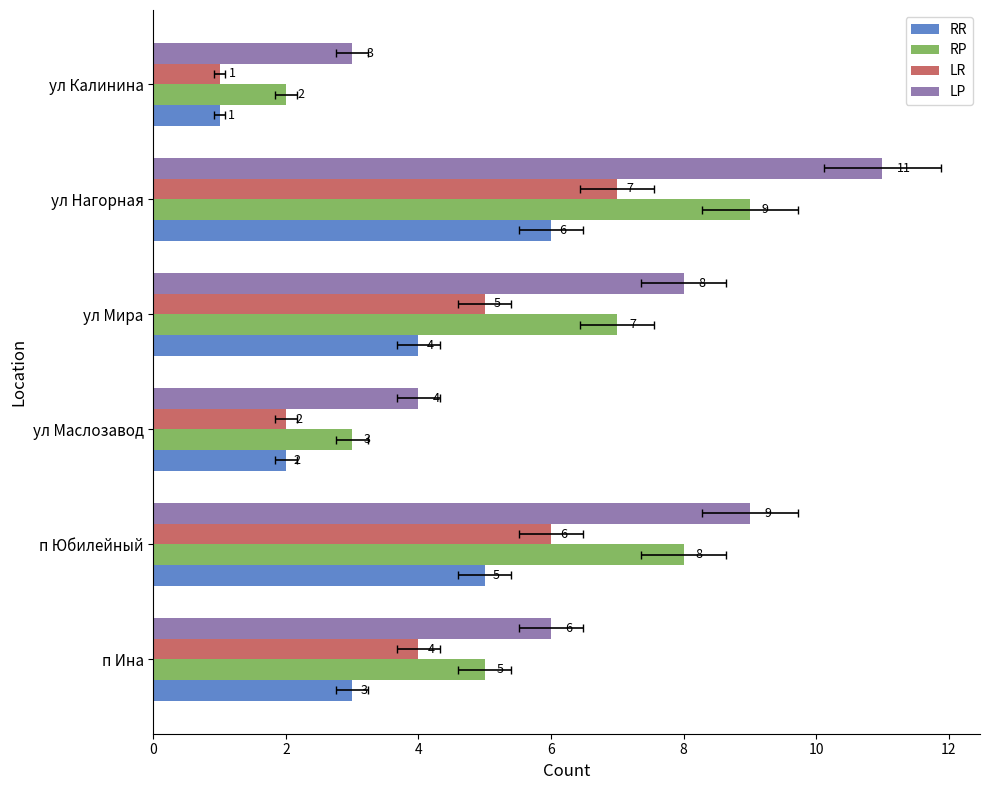

True or false: LP has a value of 3 at ул Мира.

False